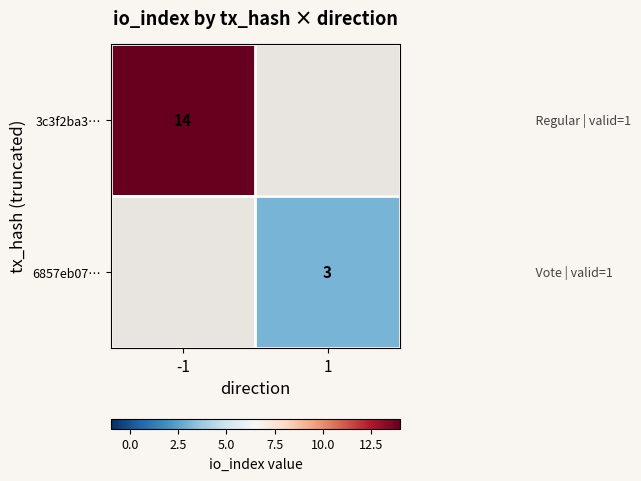

Is it true that 6857eb07… equals 3 at 1?

True